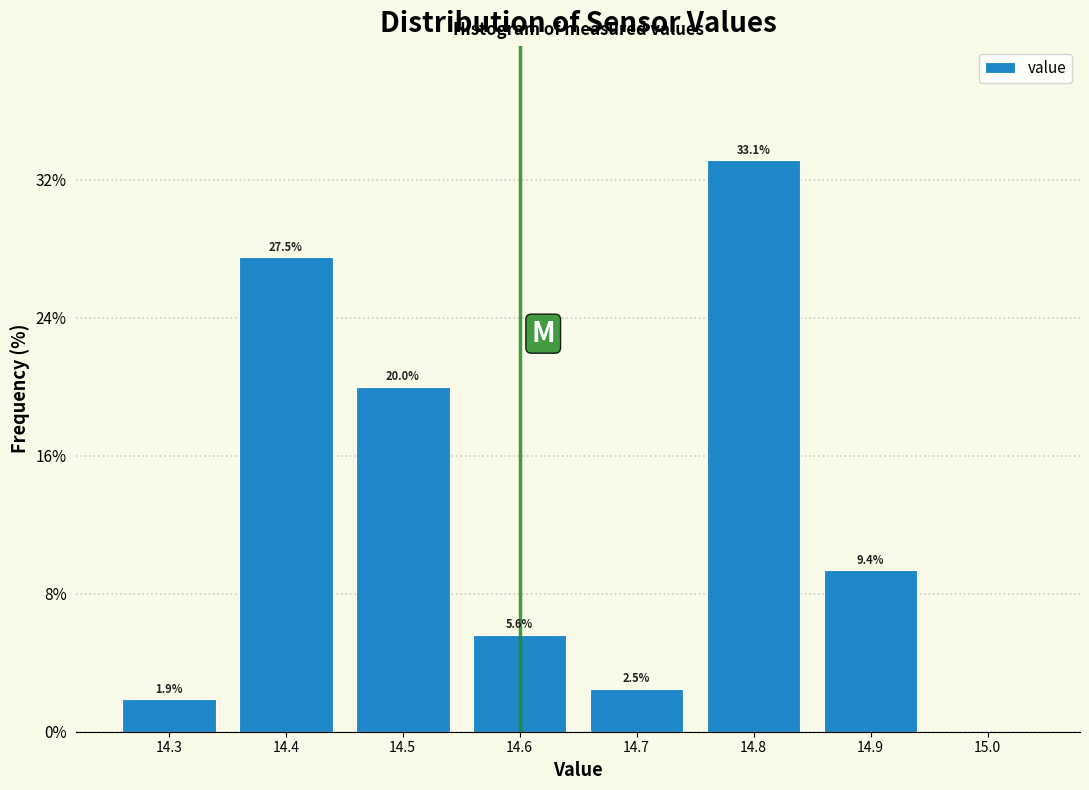

Which range on the x-axis has the tallest bar?

14.75 to 14.85